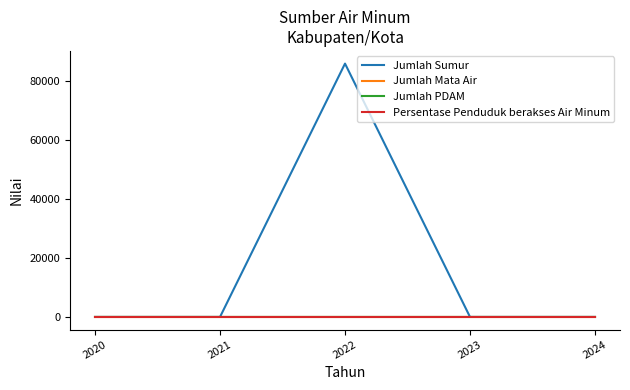

How many lines are shown in the chart?

4